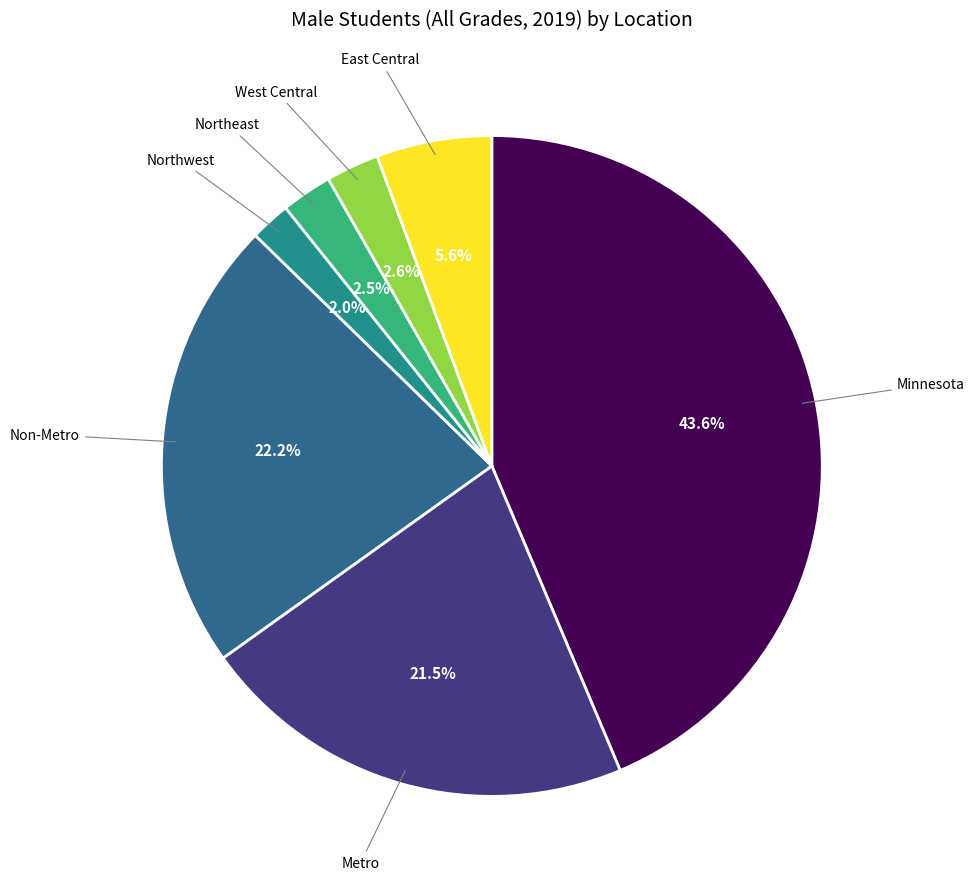

Is there a majority slice in this chart?

No